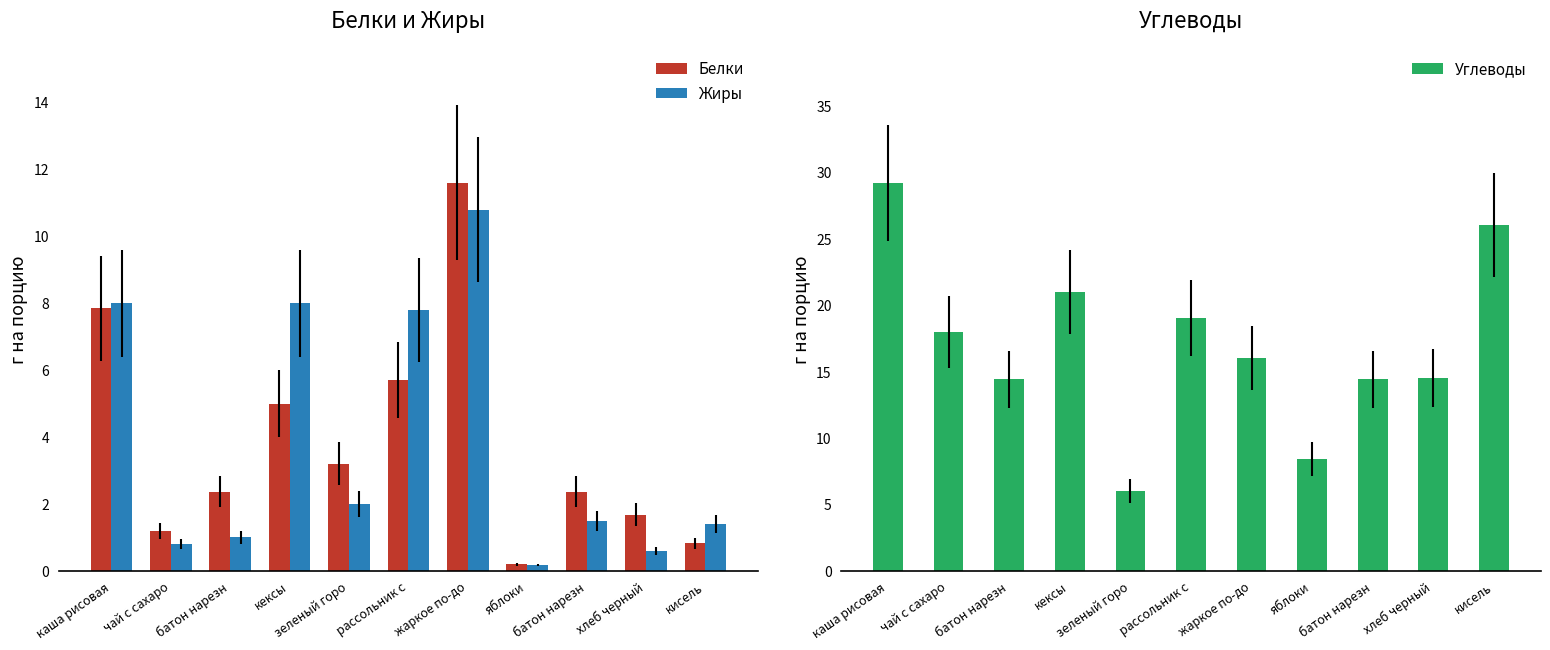

What is the label of the 11th bar from the right?

каша рисовая